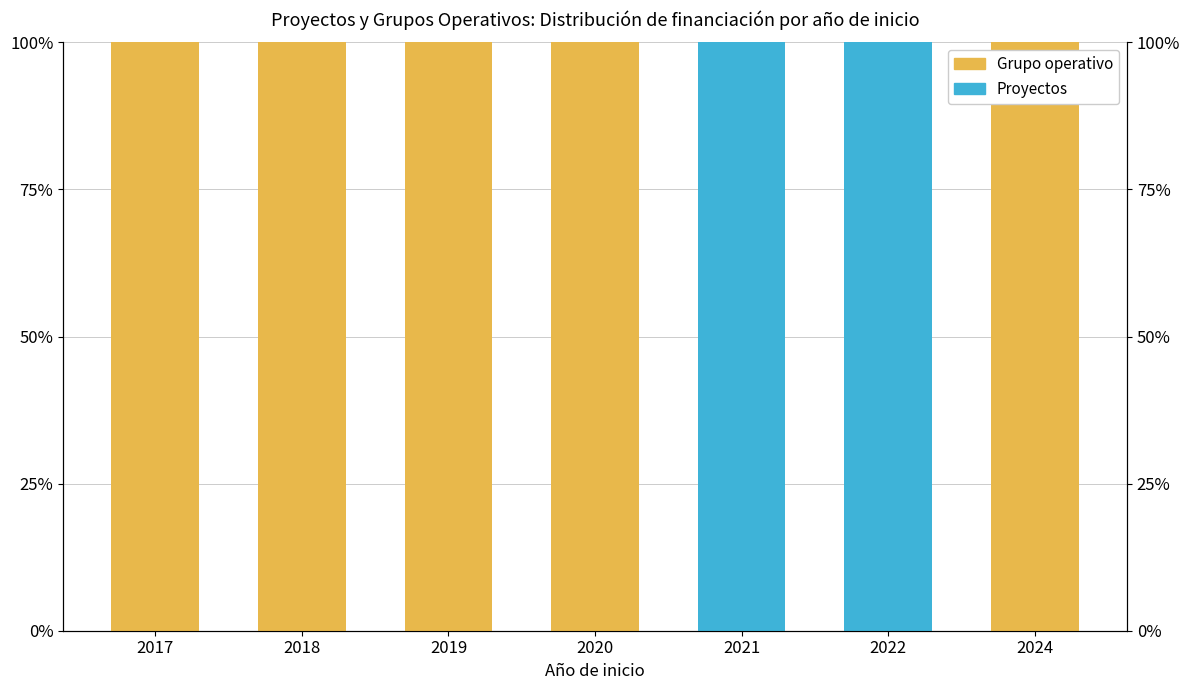

Is the value of Grupo operativo at 2018 greater than the value of Proyectos at 2017?

Yes